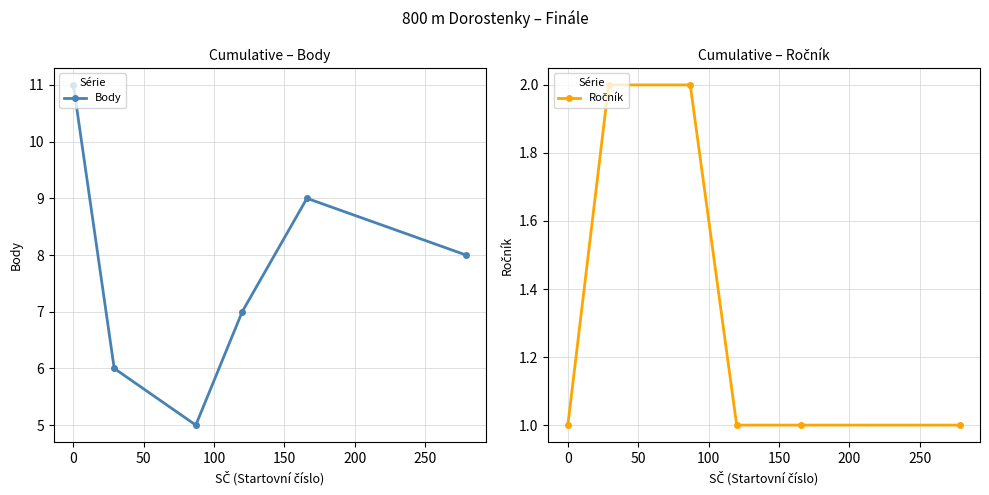

At how many categories does at least one series exceed 4?

6